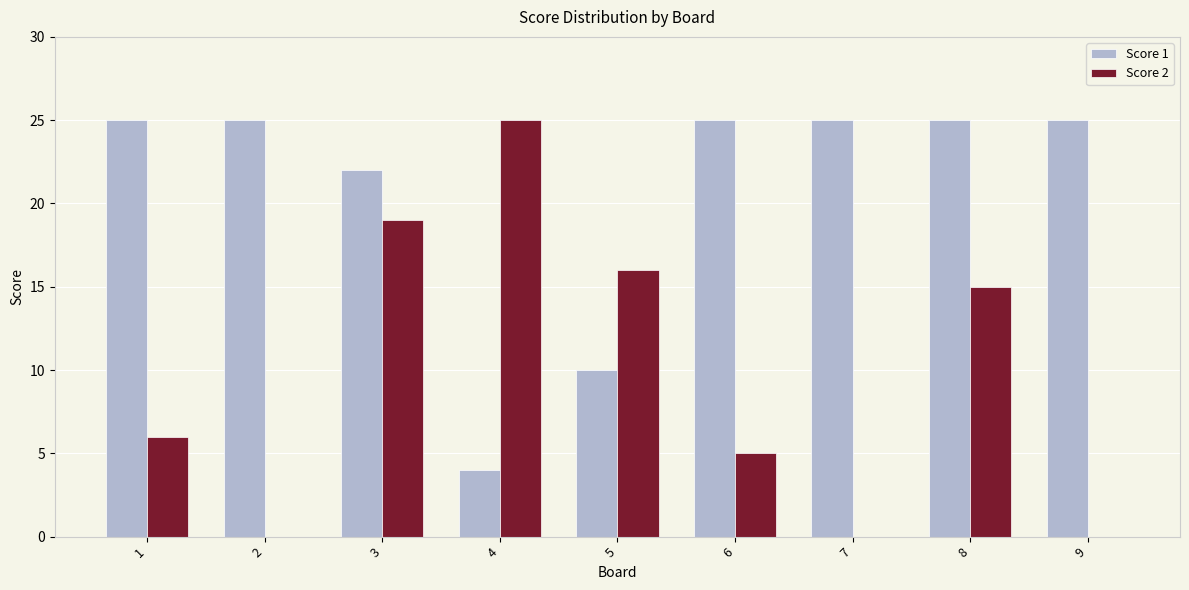

Reading left to right, extract all data points from this chart.

Score 1: 1=25	2=25	3=22	4=4	5=10	6=25	7=25	8=25	9=25
Score 2: 1=6	2=0	3=19	4=25	5=16	6=5	7=0	8=15	9=0